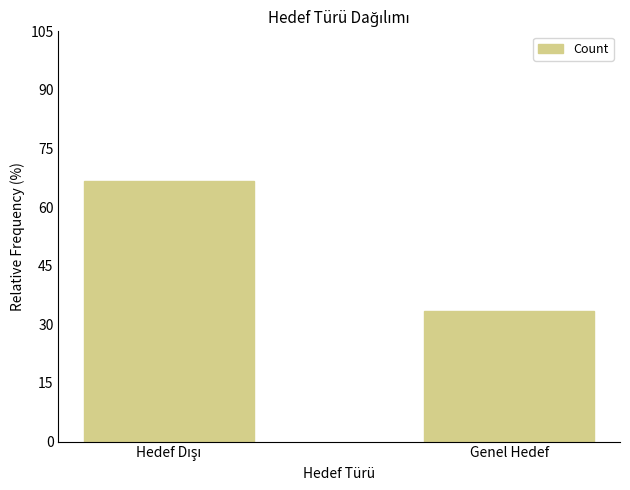

What value does the data have at Genel Hedef?

33.3